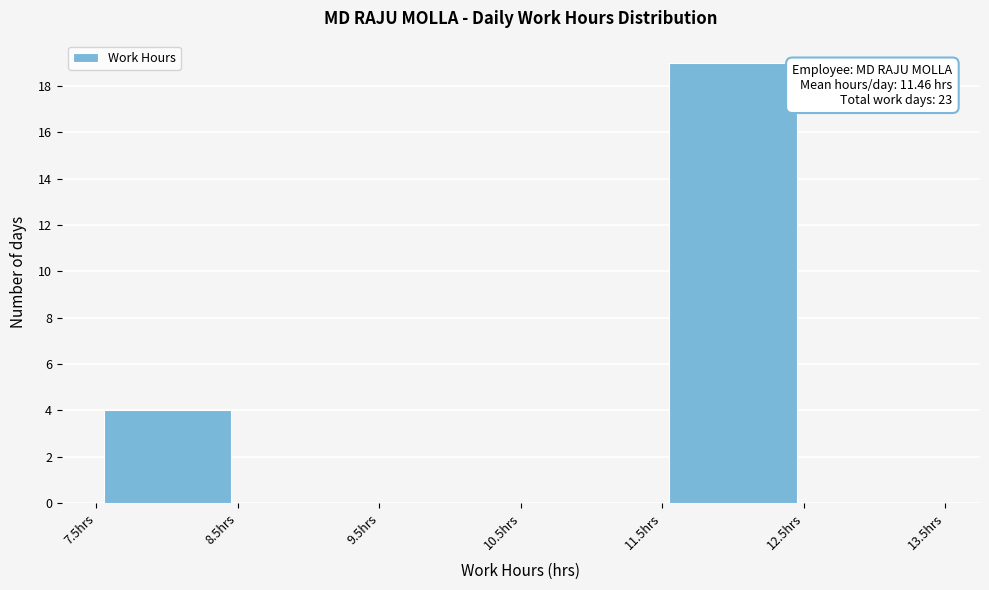

Which range on the x-axis has the tallest bar?

11.5 to 12.5